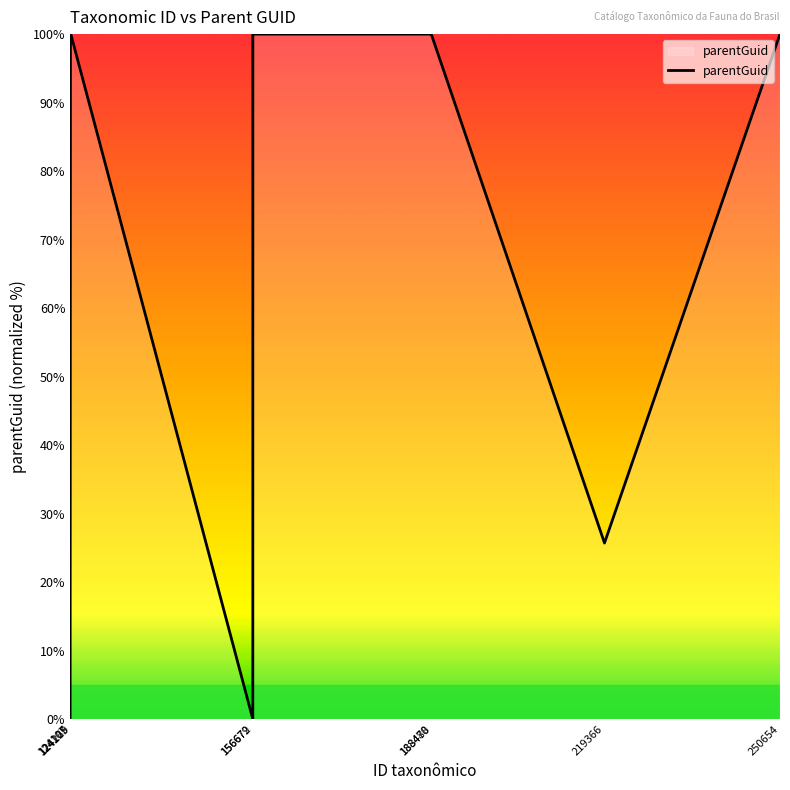

Count the number of data series in this chart.

1